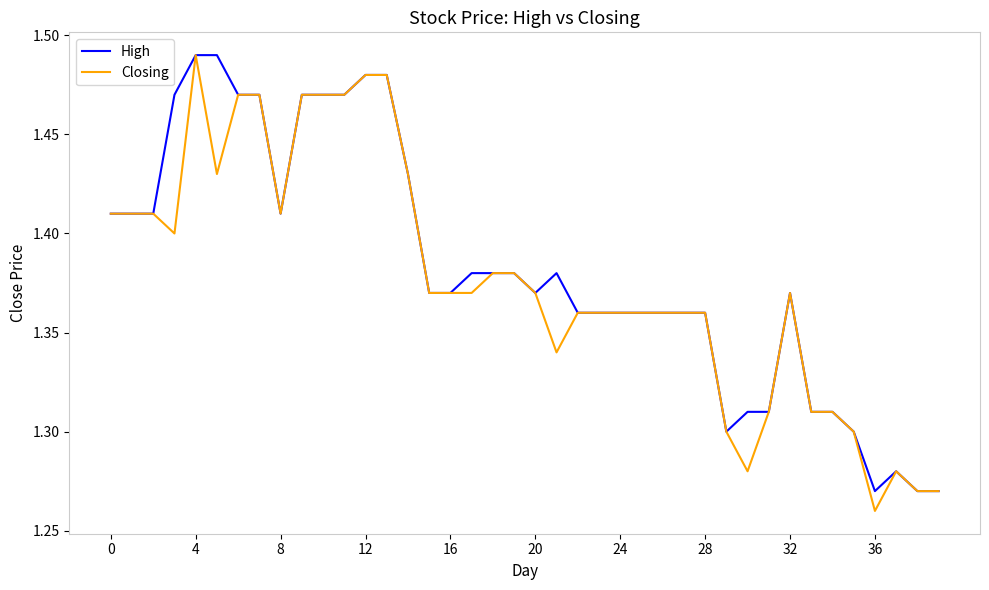

List the series in order of their overall mean, lowest first.

Closing, High